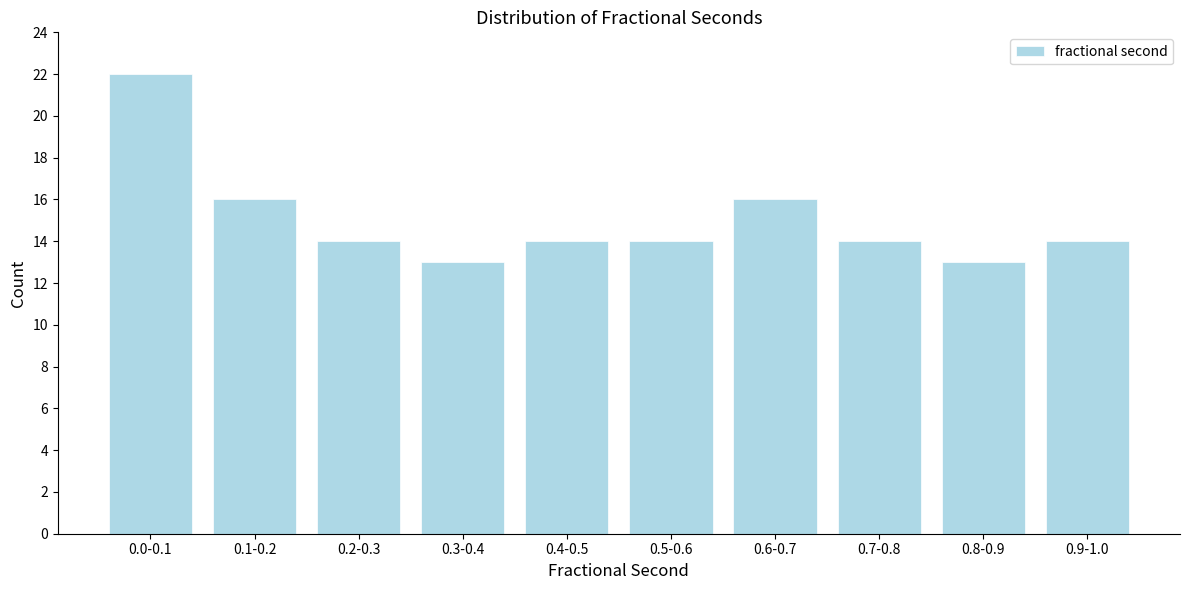

Reading left to right, list all the values displayed in this chart.

0.0-0.1=22	0.1-0.2=16	0.2-0.3=14	0.3-0.4=13	0.4-0.5=14	0.5-0.6=14	0.6-0.7=16	0.7-0.8=14	0.8-0.9=13	0.9-1.0=14